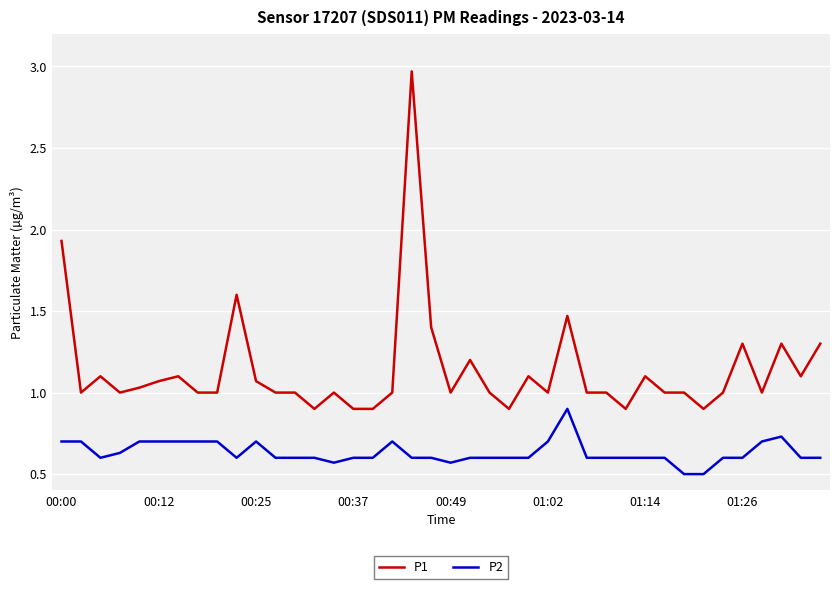

List the series in order of their peak value, highest first.

P1, P2